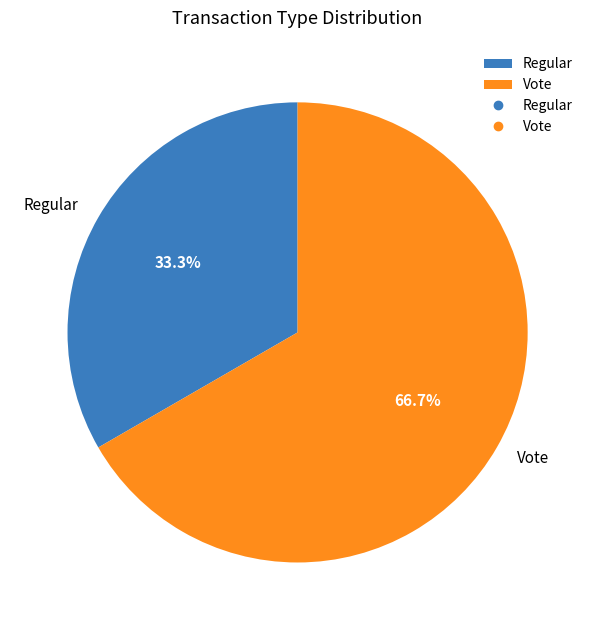

Which slice is the smallest?

Regular